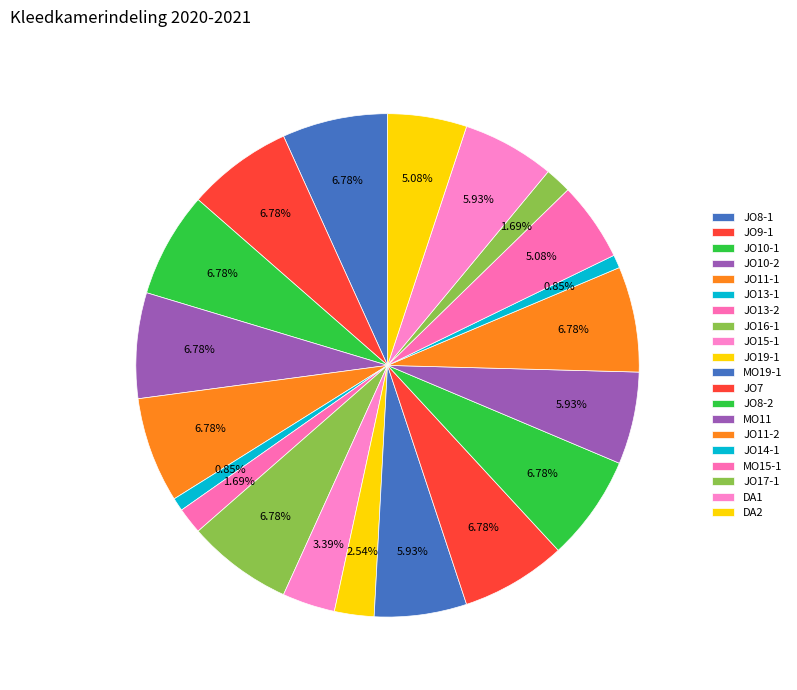

How many slices are in this pie chart?

20